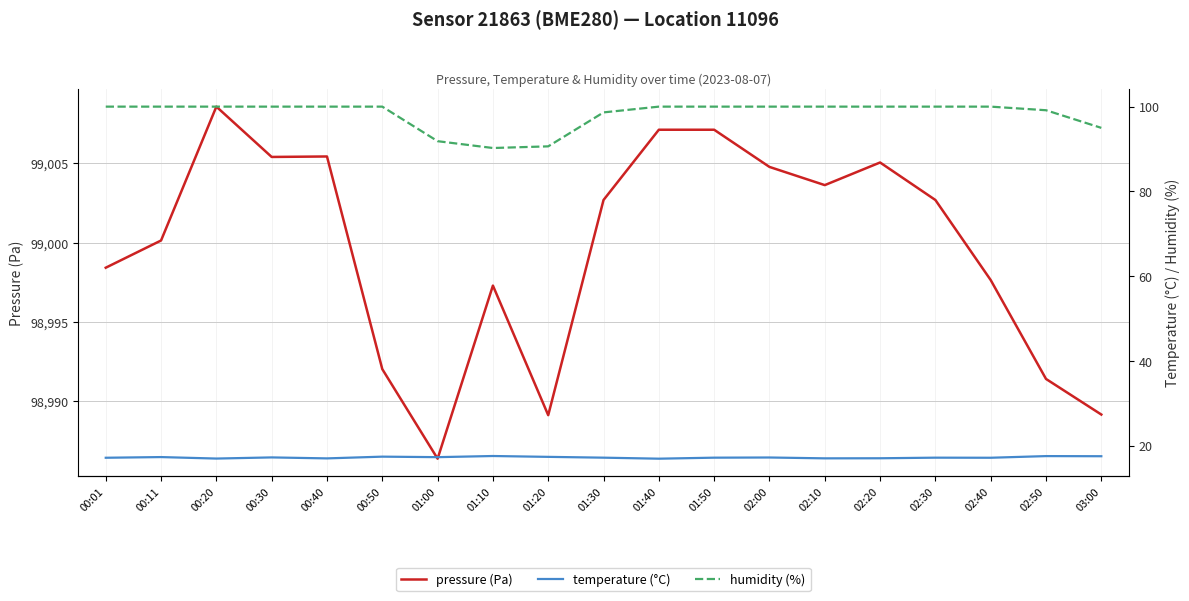

Does the chart have visible grid lines?

Yes